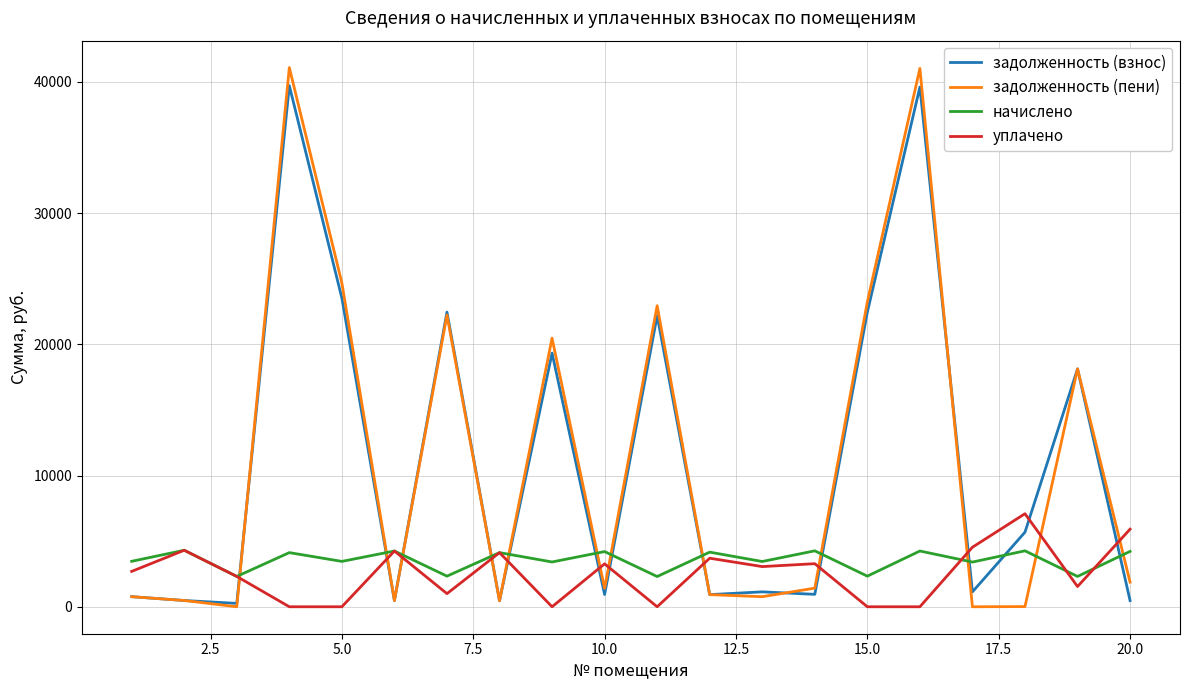

True or false: уплачено and задолженность (пени) cross at least once.

True